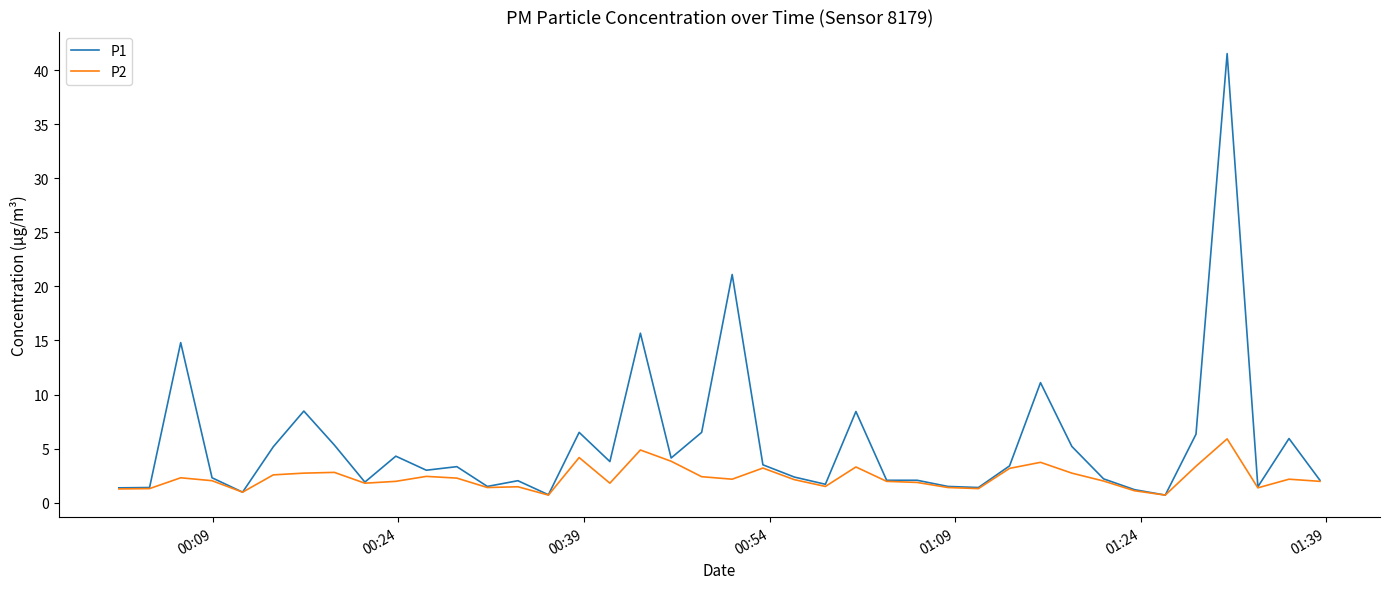

How many lines are shown in the chart?

2